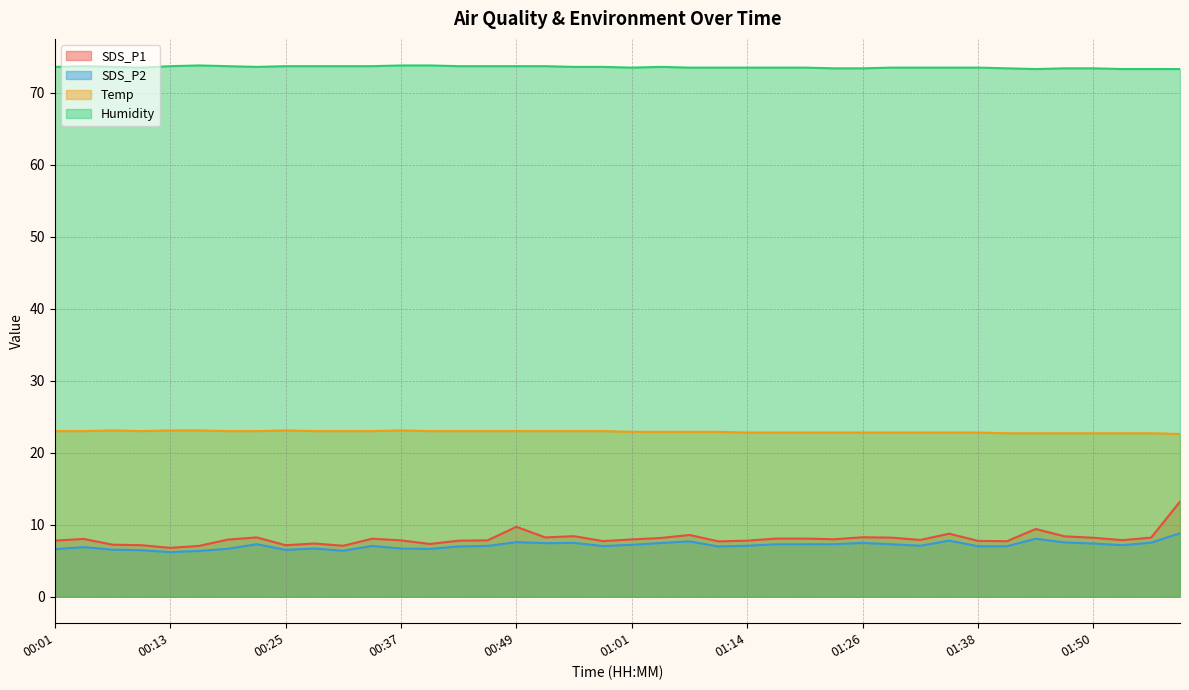

True or false: Humidity and SDS_P1 intersect in this chart.

False